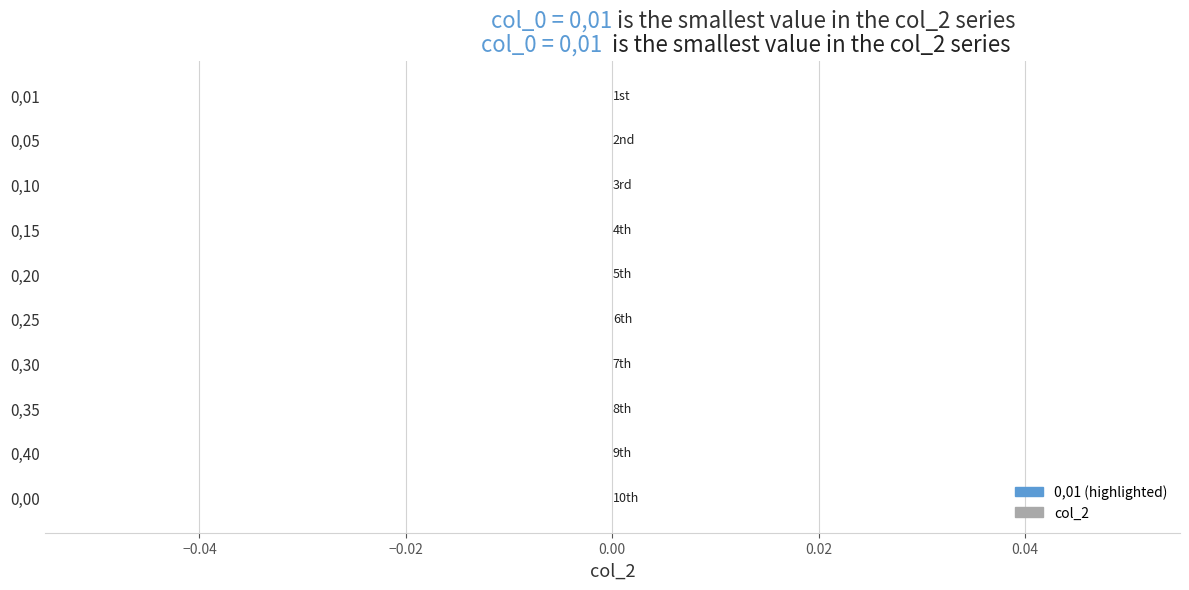

The value at 0,40 is 0.0. True or false?

True